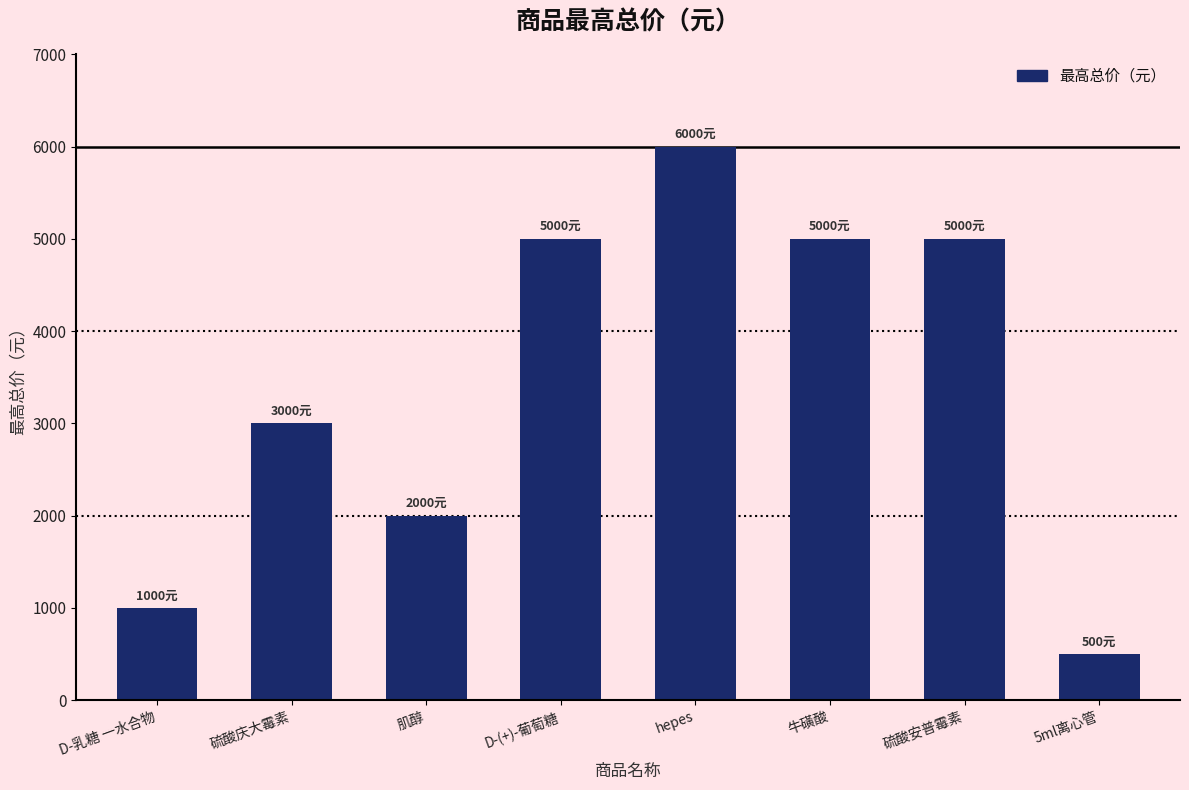

Reading left to right, transcribe all the data shown in this chart.

1000	3000	2000	5000	6000	5000	5000	500